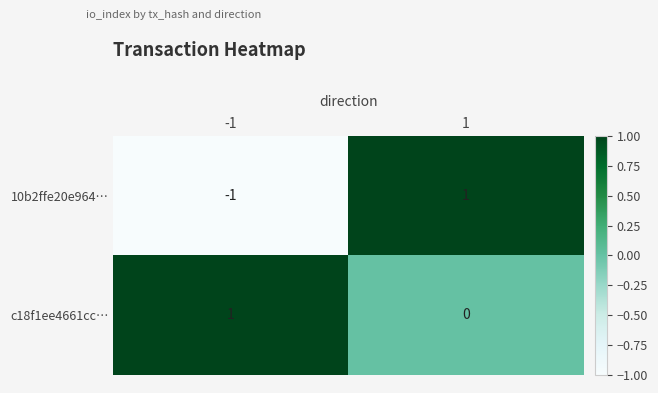

Which series has the widest spread of values?

10b2ffe20e964…